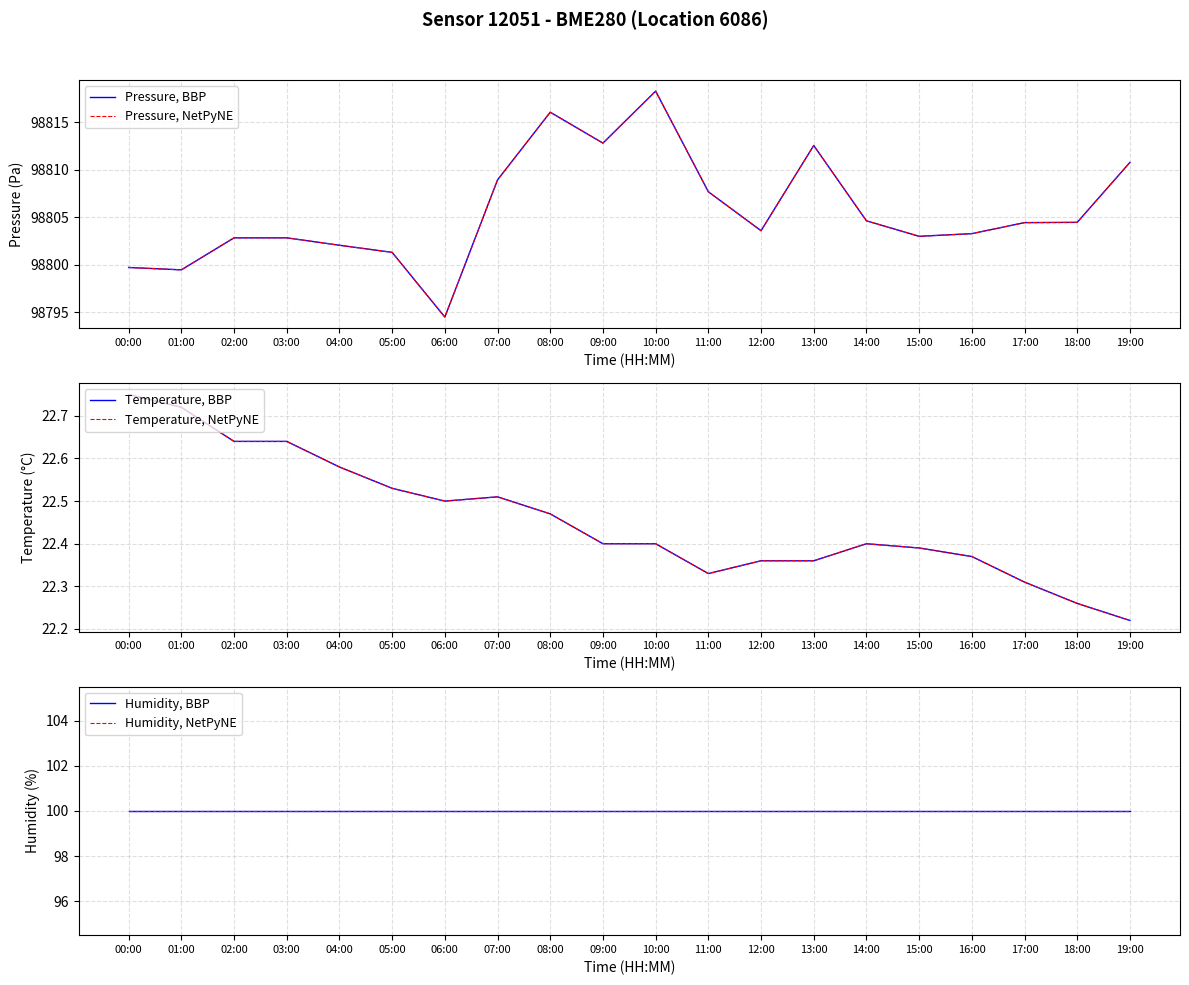

True or false: Humidity, NetPyNE has a value of 100.0 at 11:00.

True